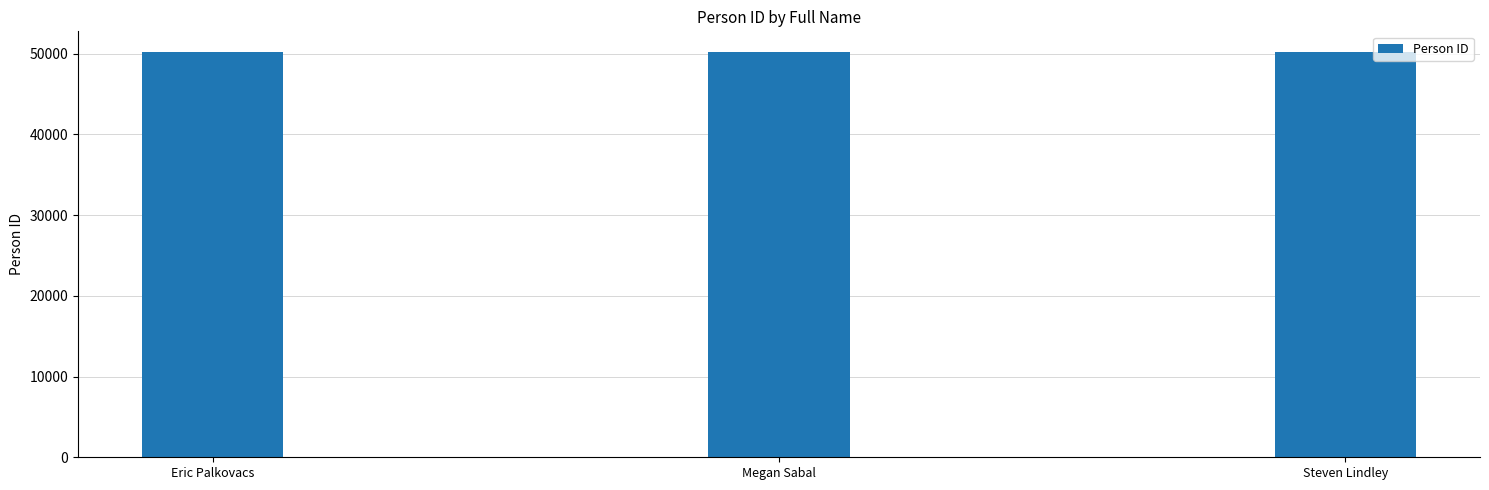

What is the ratio of the value at Megan Sabal to the value at Steven Lindley?

1.0